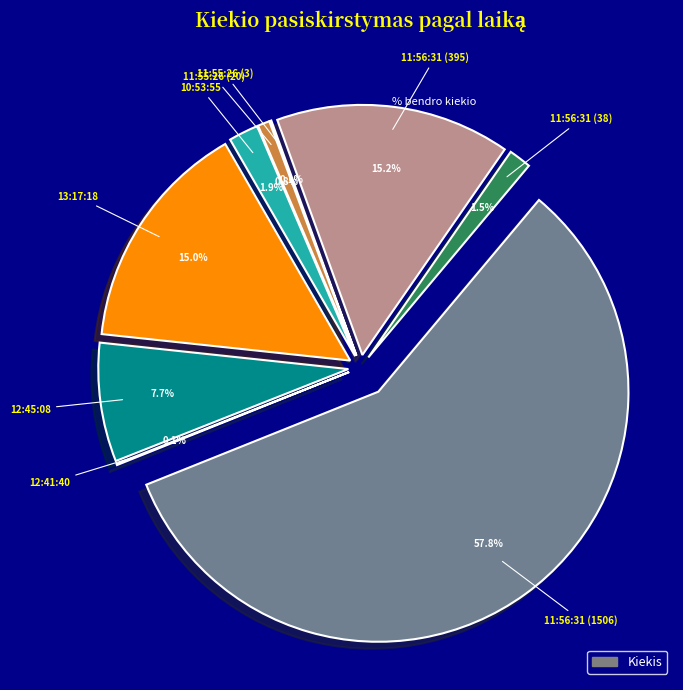

To the nearest percent, what portion does 13:17:18 represent?

15%